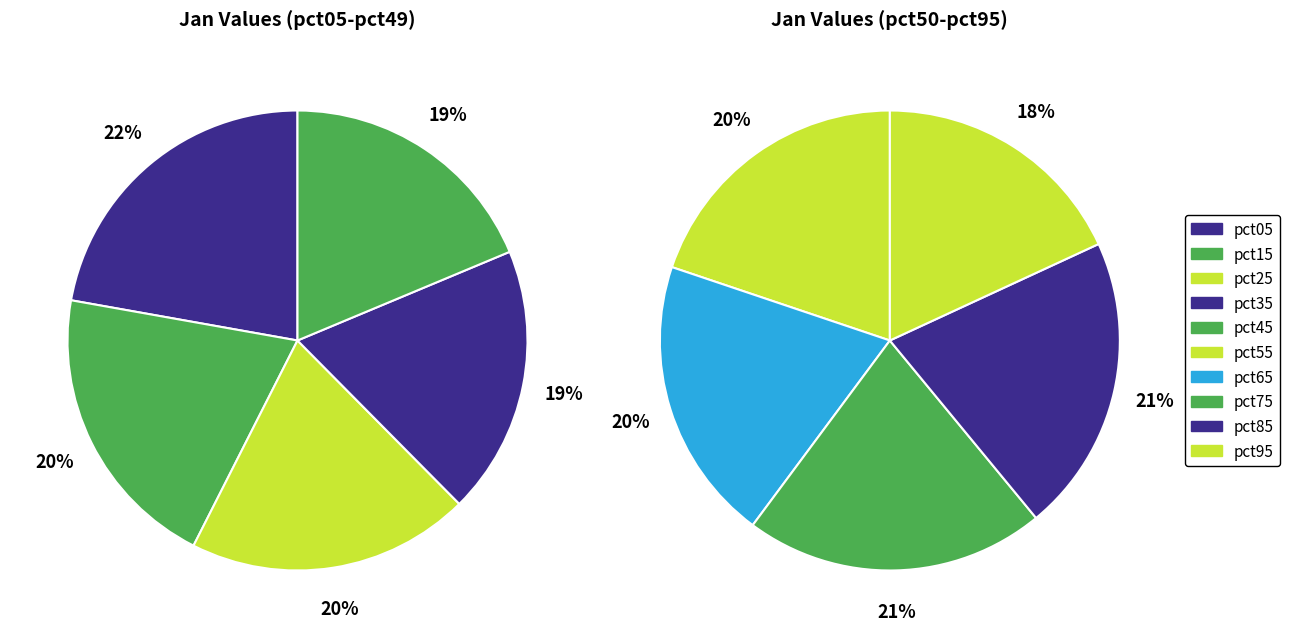

Count the number of slices in the pie.

10